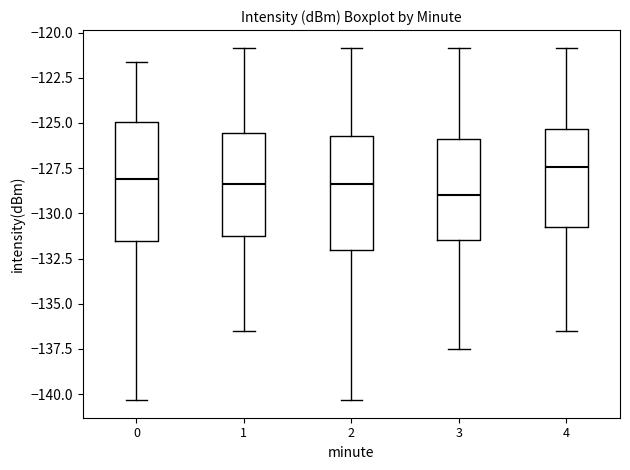

Reading left to right, transcribe this box plot: for each box, give where its median line is, the range the box spans, and where its two whiskers end, as read against the y-axis. The values are not printed on the chart, so give them approximately, as read against the axis.

0: median -128.0, box -131.5 to -125.0, whiskers -140.5 to -121.5
1: median -128.5, box -131.0 to -125.5, whiskers -136.5 to -121.0
2: median -128.5, box -132.0 to -125.5, whiskers -140.5 to -121.0
3: median -129.0, box -131.5 to -126.0, whiskers -137.5 to -121.0
4: median -127.5, box -130.5 to -125.5, whiskers -136.5 to -121.0